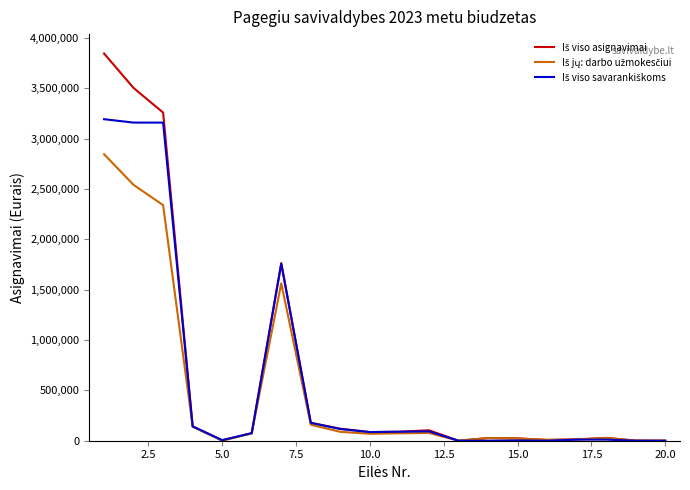

Is this an area chart (filled region under the line)?

No